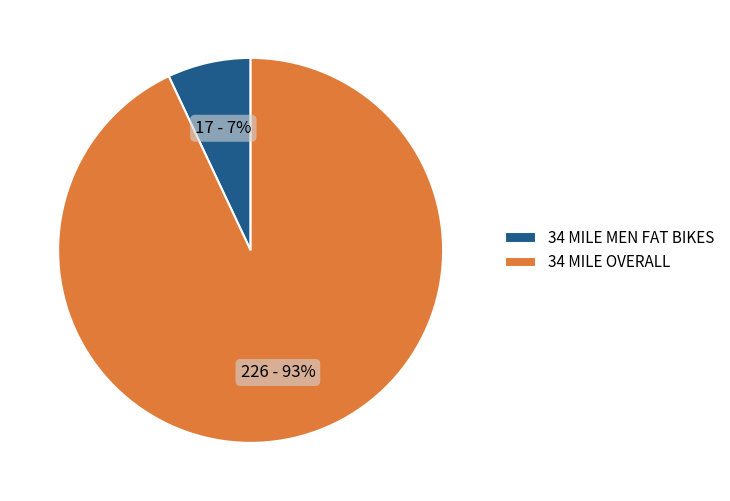

What is the ratio of the value at 34 MILE OVERALL to the value at 34 MILE MEN FAT BIKES?

13.3